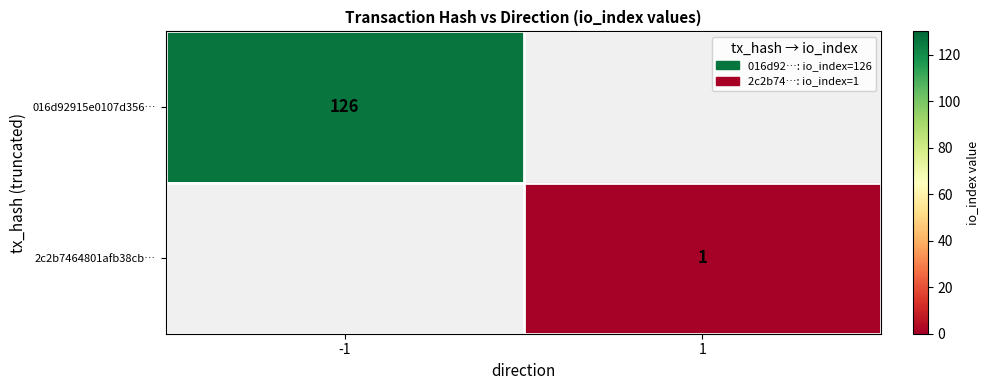

Is it true that 2c2b7464801afb38cb… equals 2 at 1?

False